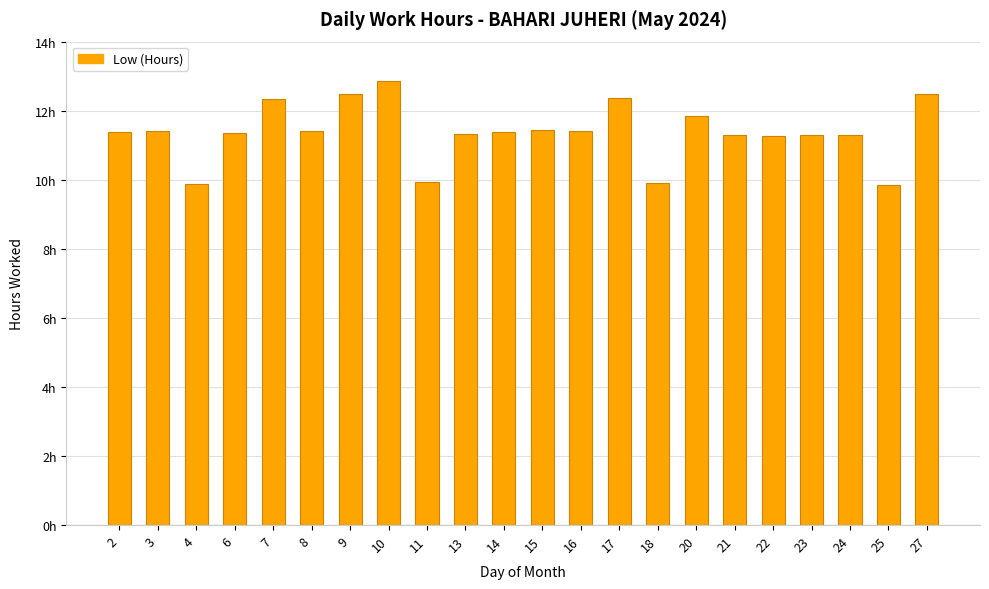

Which category has the highest value across all series?

10